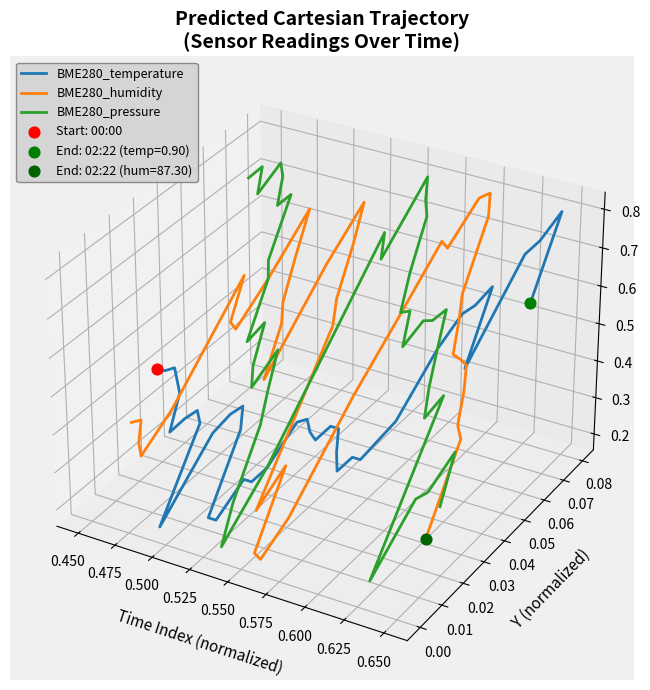

Is the value of BME280_temperature at 12 greater than the value of BME280_humidity at 39?

Yes